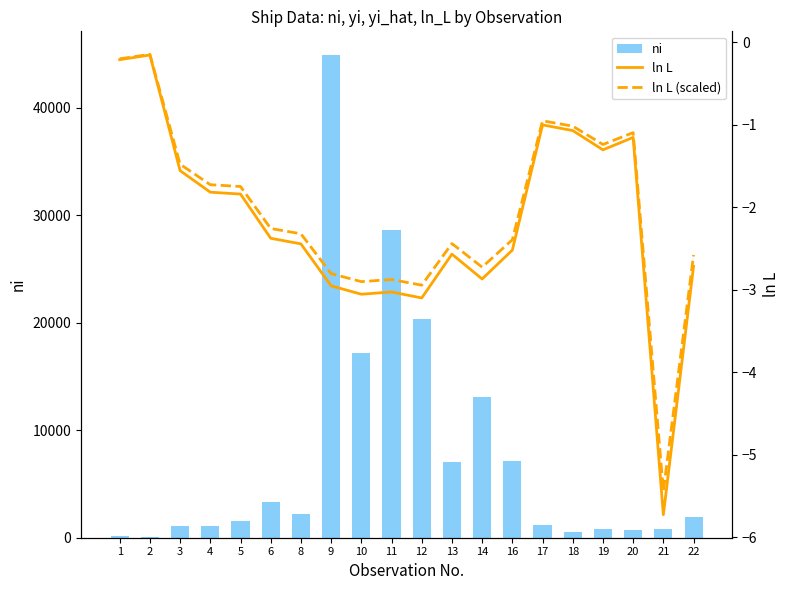

Which series has the widest spread of values?

ni